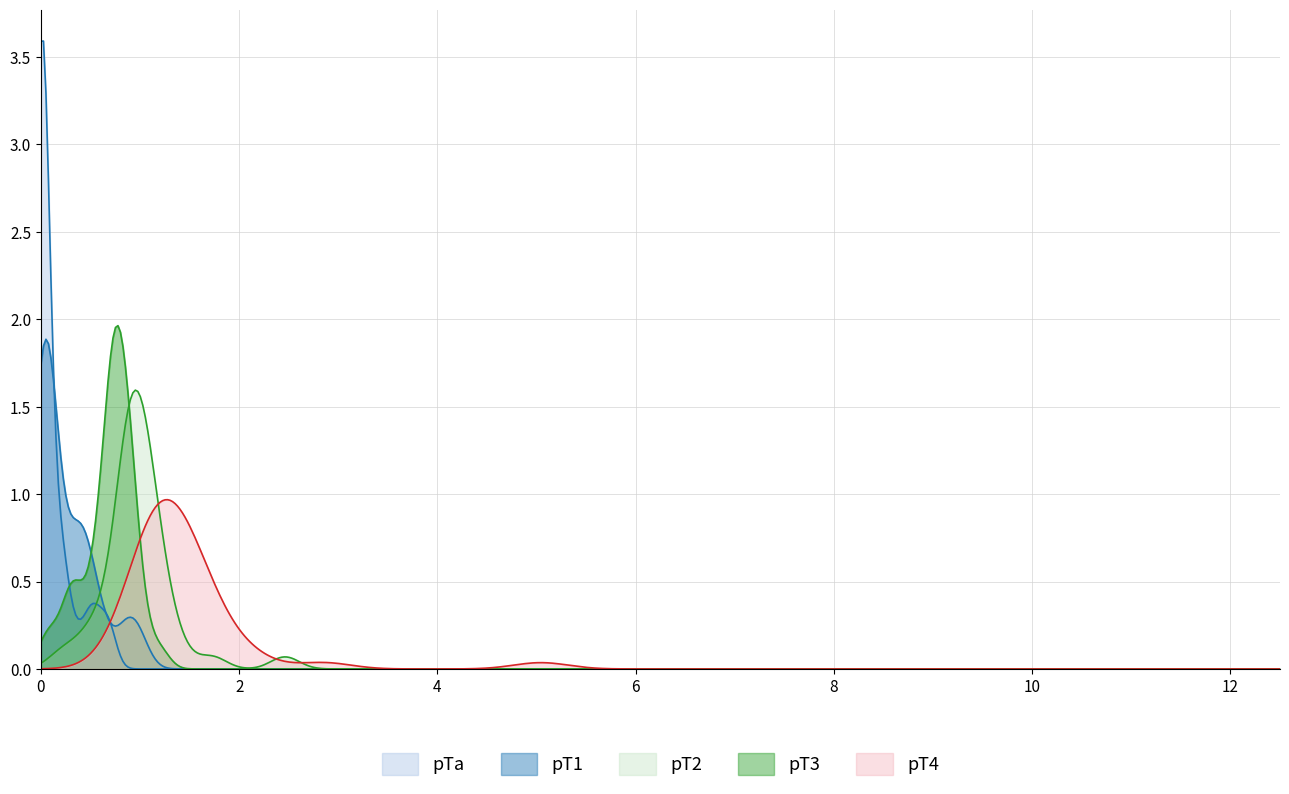

Which has a higher value, 4 or 9?

9